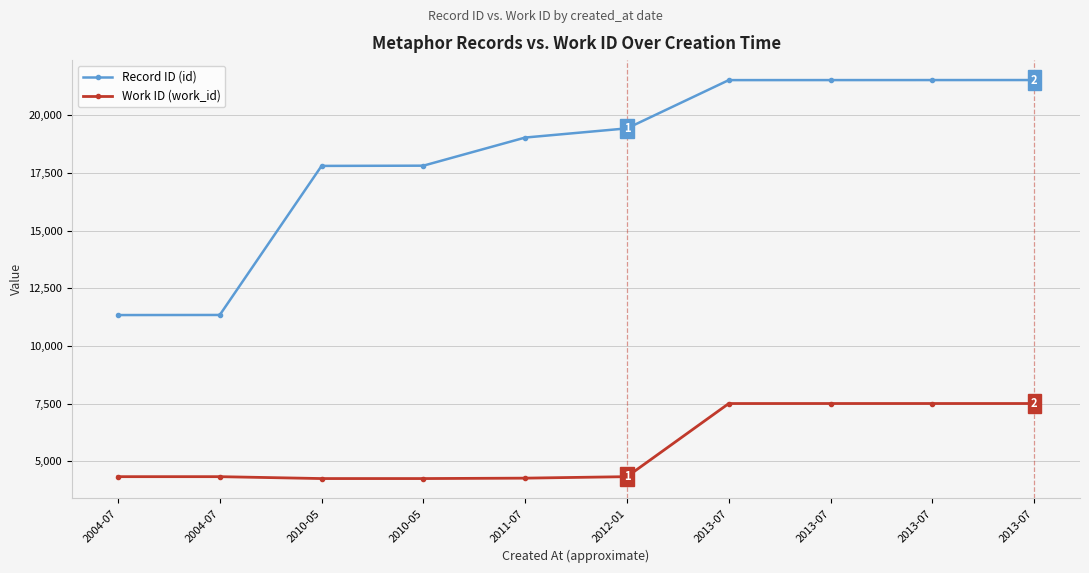

How many distinct data groups are displayed?

2